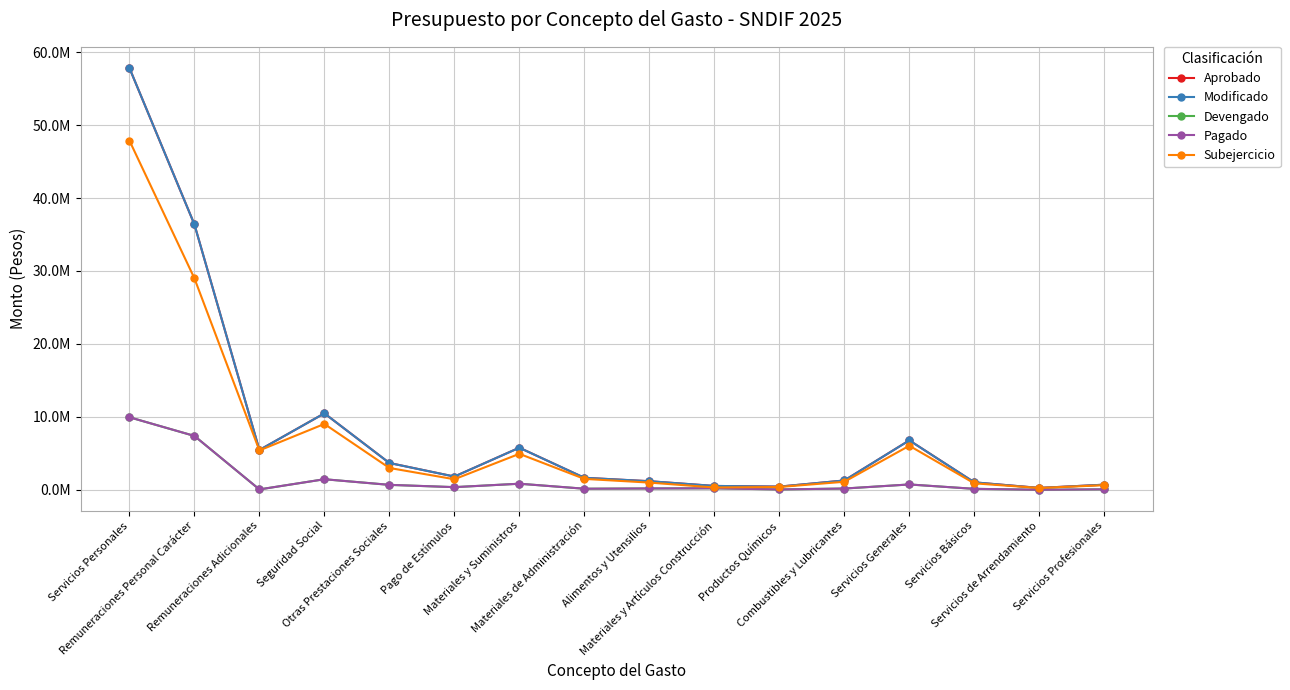

Reading left to right, extract all data points from this chart.

Aprobado: 57838960.8	36394175.7	5458680.6	10485142.5	3681253.2	1819708.8	5774897.0	1652005.0	1181891.0	535145.0	441358.0	1284000.0	6782022.7	1026448.0	261274.0	706485.8
Modificado: 57838960.8	36394175.7	5458680.6	10485142.5	3681253.2	1819708.8	5774897.0	1652005.0	1181891.0	535145.0	441358.0	1284000.0	6782022.7	1026448.0	261274.0	706485.8
Devengado: 9951082.7	7390541.3	57217.4	1452162.5	683018.6	368143.0	837738.3	152032.1	187549.9	212853.5	51169.0	177640.5	736151.7	135349.7	8698.1	69951.0
Pagado: 9951082.7	7390541.3	57217.4	1452162.5	683018.6	368143.0	837738.3	152032.1	187549.9	212853.5	51169.0	177640.5	736151.7	135349.7	8698.1	69951.0
Subejercicio: 47887878.1	29003634.4	5401463.2	9032980.0	2998234.6	1451565.8	4937158.6	1499972.9	994341.1	322291.5	390189.0	1106359.5	6045871.1	891098.3	252575.9	636534.8